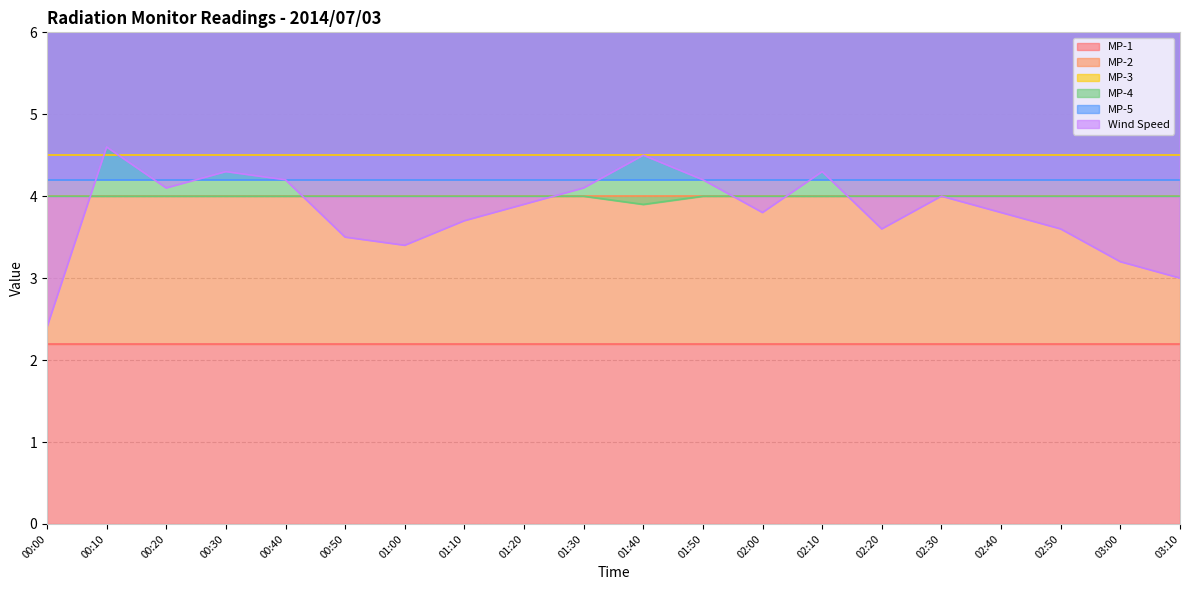

Reading left to right, what are all the values shown in this chart?

MP-1: 2.2	2.2	2.2	2.2	2.2	2.2	2.2	2.2	2.2	2.2	2.2	2.2	2.2	2.2	2.2	2.2	2.2	2.2	2.2	2.2
MP-2: 4.0	4.0	4.0	4.0	4.0	4.0	4.0	4.0	4.0	4.0	4.0	4.0	4.0	4.0	4.0	4.0	4.0	4.0	4.0	4.0
MP-3: 4.5	4.5	4.5	4.5	4.5	4.5	4.5	4.5	4.5	4.5	4.5	4.5	4.5	4.5	4.5	4.5	4.5	4.5	4.5	4.5
MP-4: 4.0	4.0	4.0	4.0	4.0	4.0	4.0	4.0	4.0	4.0	3.9	4.0	4.0	4.0	4.0	4.0	4.0	4.0	4.0	4.0
MP-5: 4.2	4.2	4.2	4.2	4.2	4.2	4.2	4.2	4.2	4.2	4.2	4.2	4.2	4.2	4.2	4.2	4.2	4.2	4.2	4.2
Wind Speed: 2.4	4.6	4.1	4.3	4.2	3.5	3.4	3.7	3.9	4.1	4.5	4.2	3.8	4.3	3.6	4.0	3.8	3.6	3.2	3.0